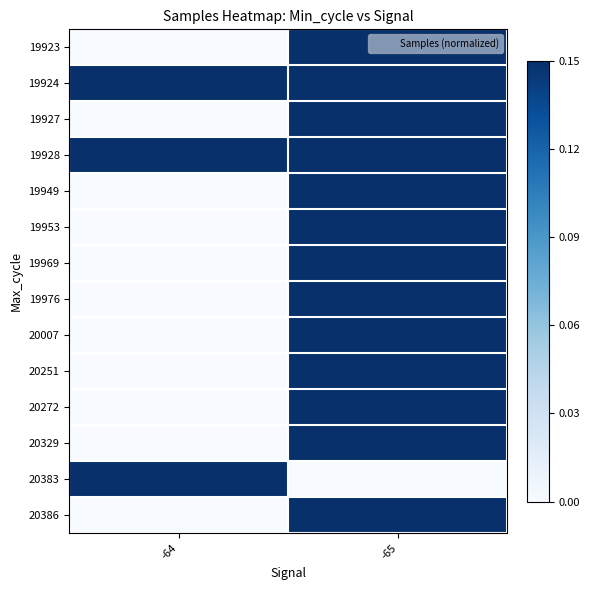

Which label corresponds to the largest value in the chart?

-65